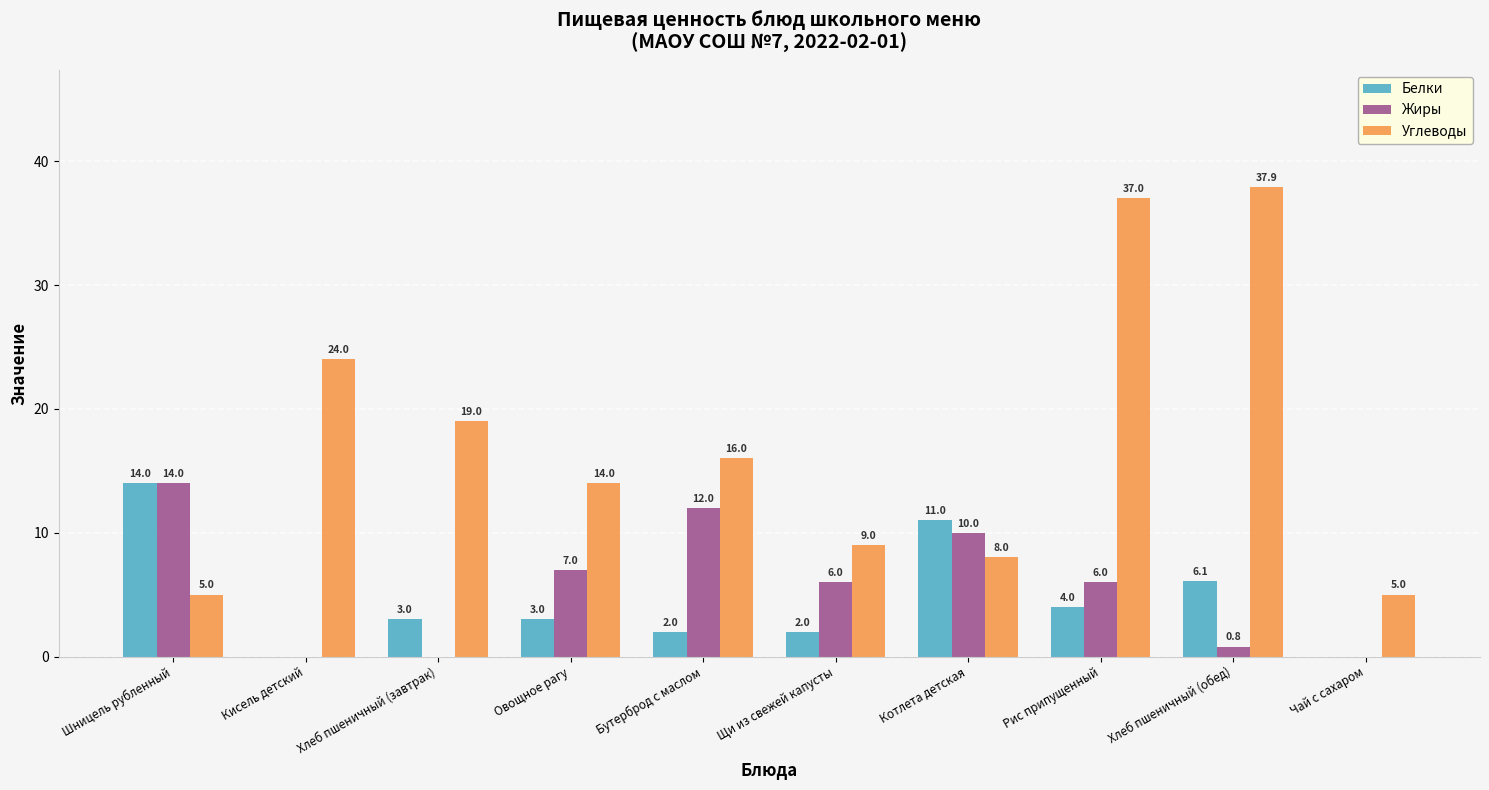

Which category has the highest value across all series?

Хлеб пшеничный (обед)